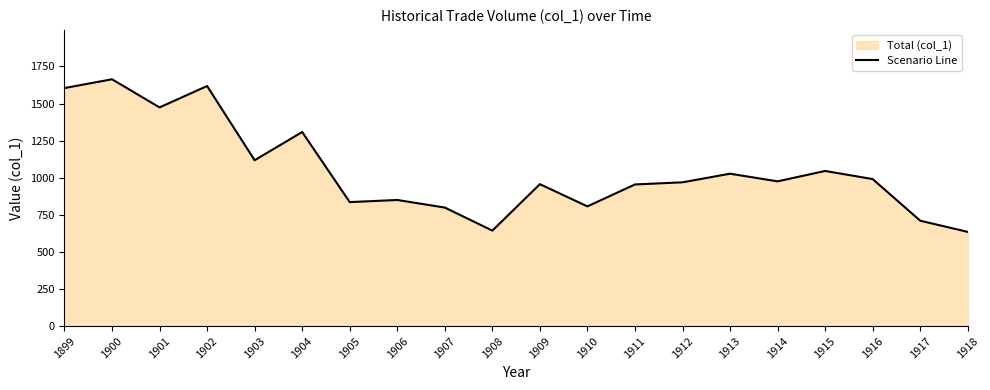

Where is the data nearest to the value 1149?

1903